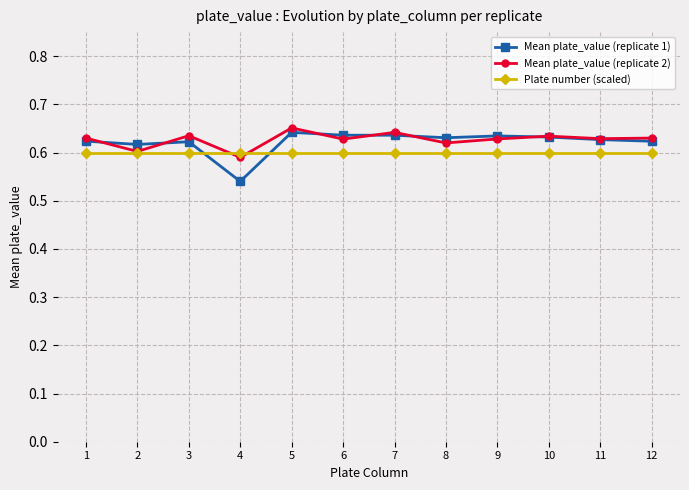

Reading left to right, extract all data points from this chart.

Mean plate_value (replicate 1): 0.6	0.6	0.6	0.5	0.6	0.6	0.6	0.6	0.6	0.6	0.6	0.6
Mean plate_value (replicate 2): 0.6	0.6	0.6	0.6	0.7	0.6	0.6	0.6	0.6	0.6	0.6	0.6
Plate number (scaled): 0.6	0.6	0.6	0.6	0.6	0.6	0.6	0.6	0.6	0.6	0.6	0.6